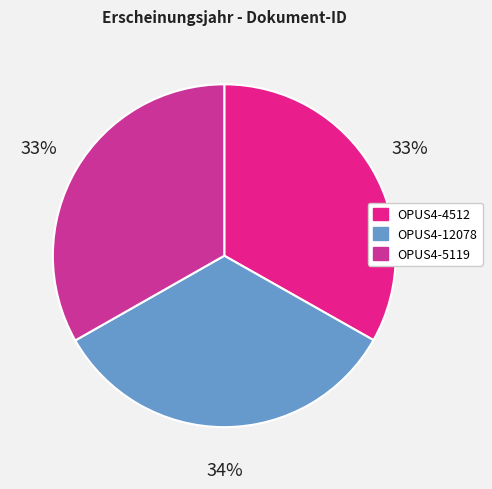

Count the number of slices in the pie.

3